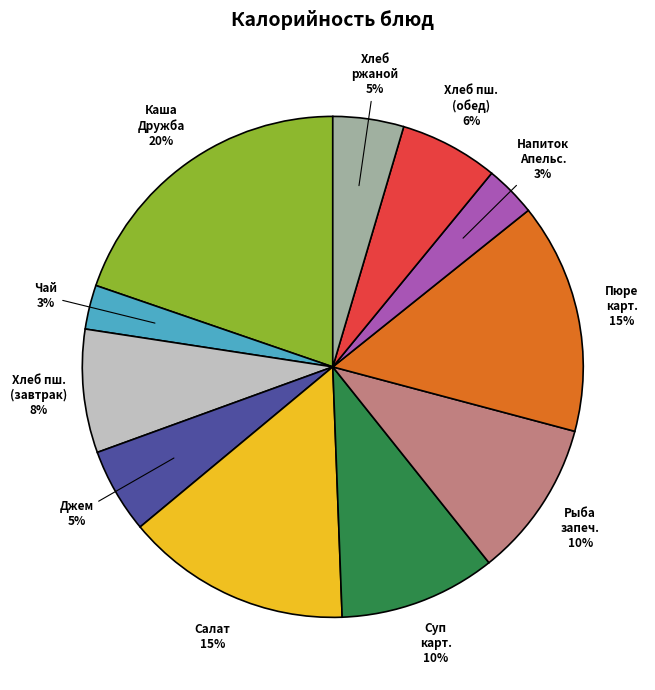

What is the total percentage of Хлеб пшеничный (завтрак) and Каша молочная Дружба?

27.7%